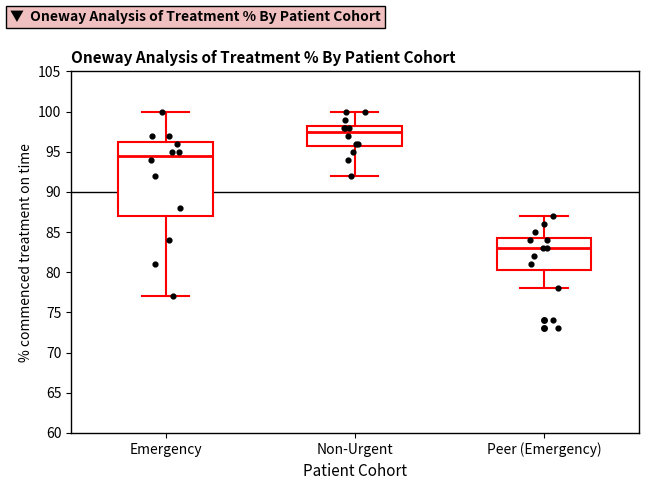

Which box has the lowest median line?

Peer (Emergency)